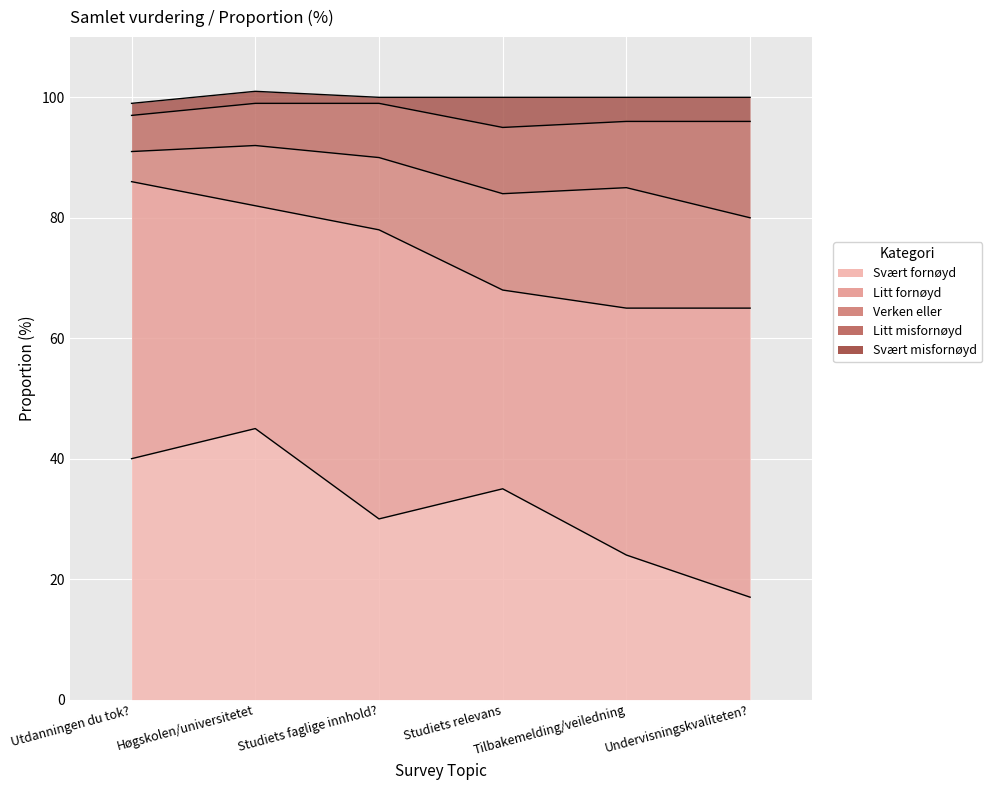

Which has a higher value, Studiets faglige innhold? or Utdanningen du tok??

Utdanningen du tok?